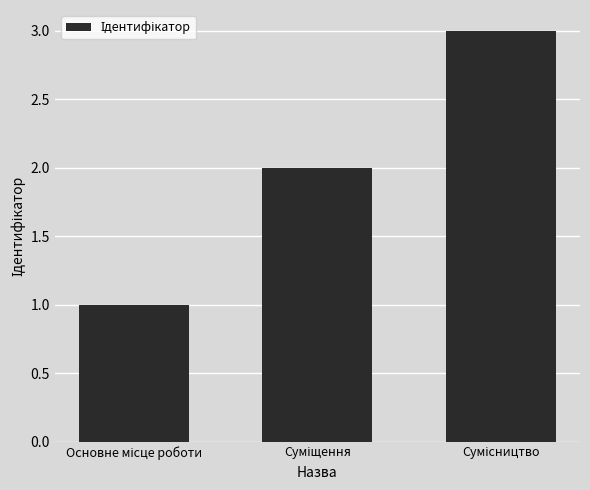

What is the sum of all values?

6